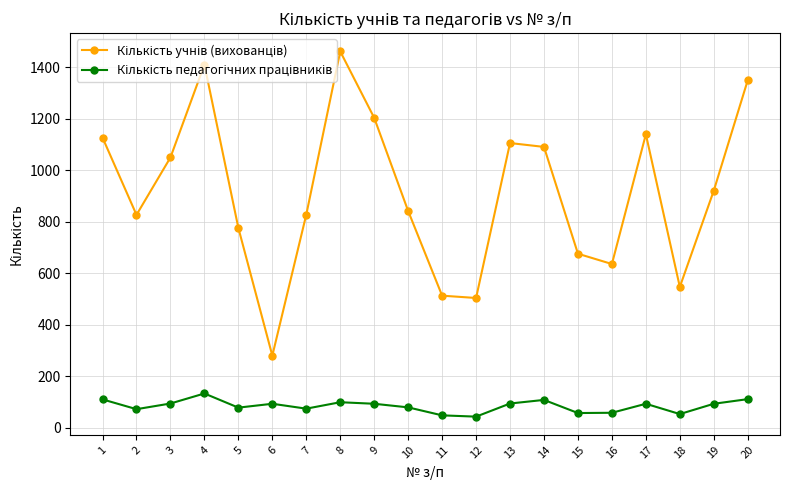

Does the chart display data point markers on the line(s)?

Yes